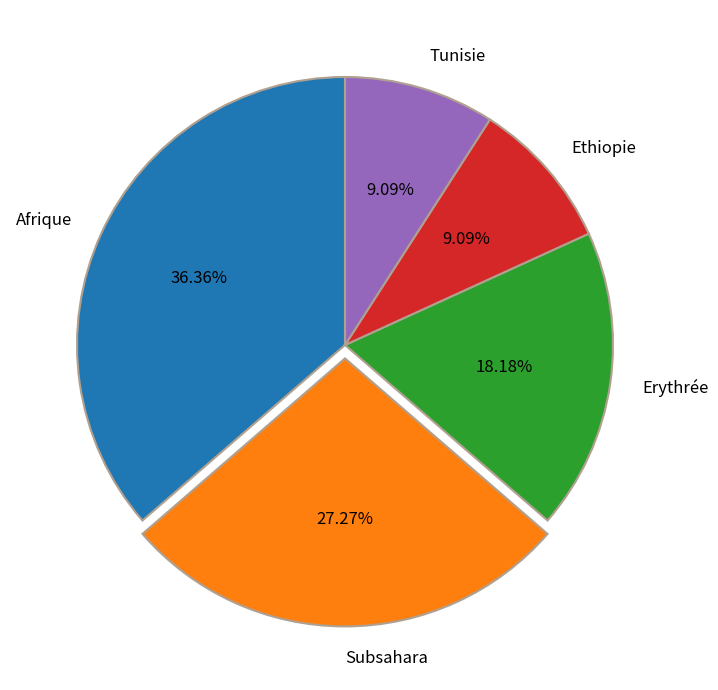

Is it true that Erythrée is 1% of the pie?

False